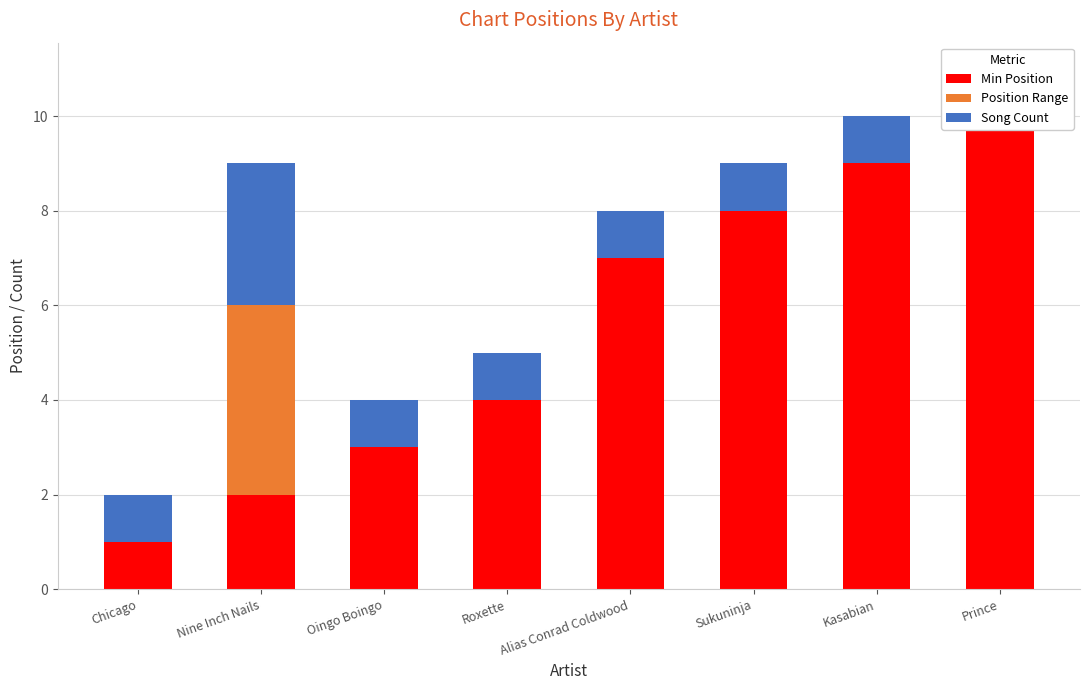

What is the average value of the Song Count series?

1